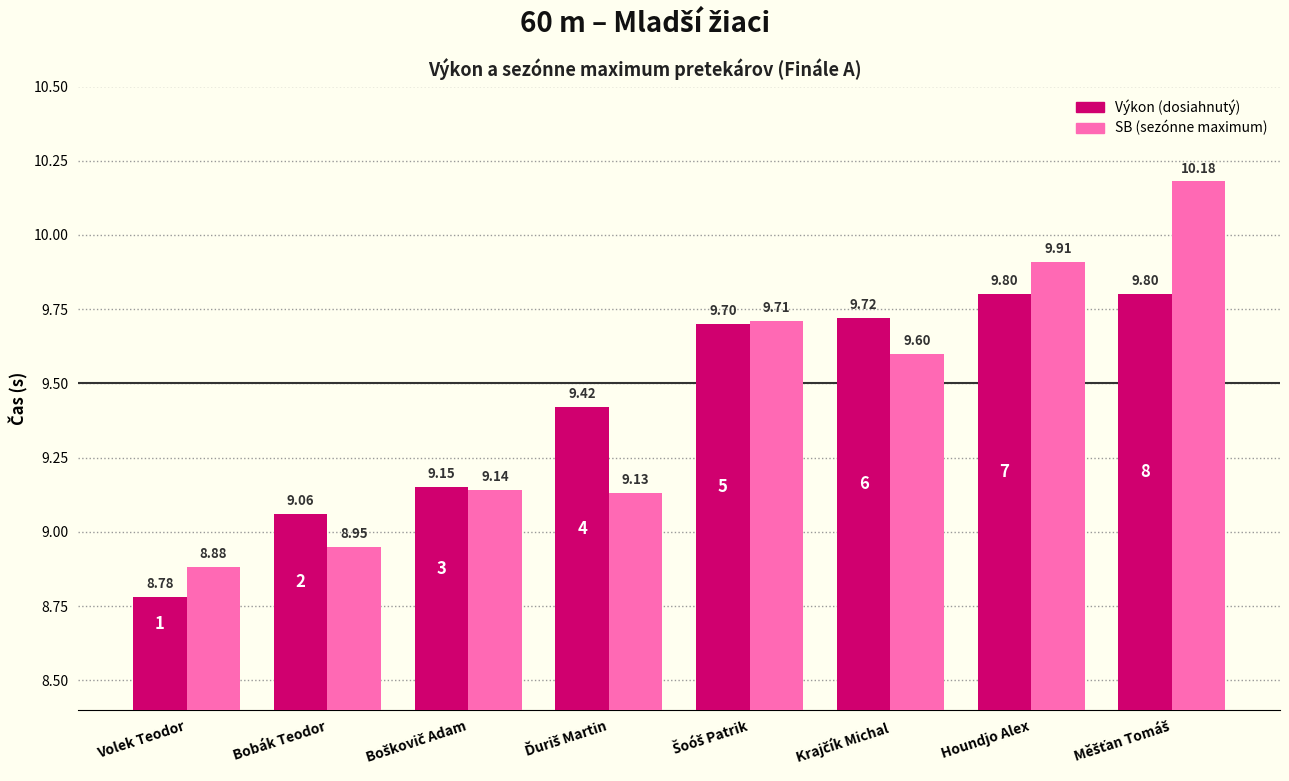

Which category has the lowest value across all series?

Volek Teodor